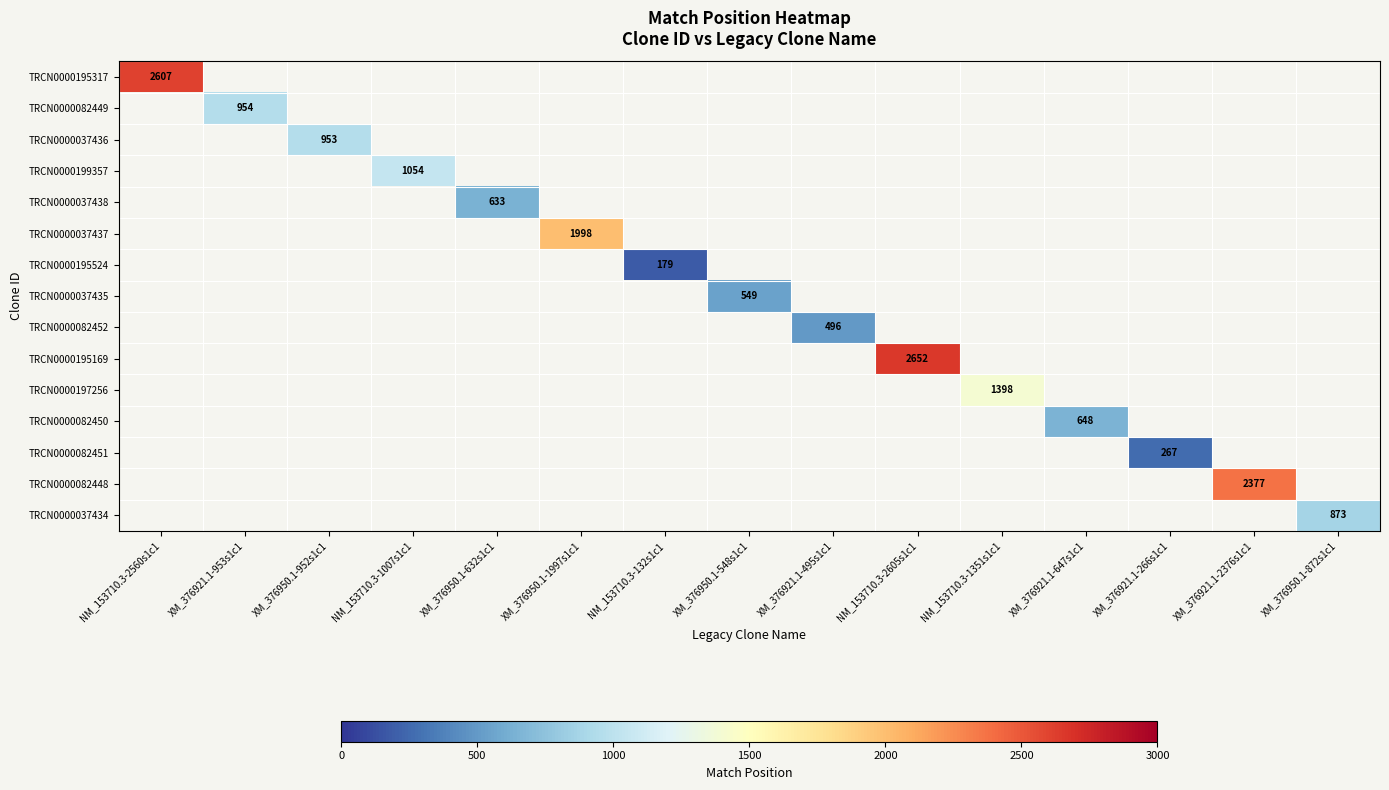

True or false: TRCN0000037437 has a value of 1125 at XM_376950.1-1997s1c1.

False